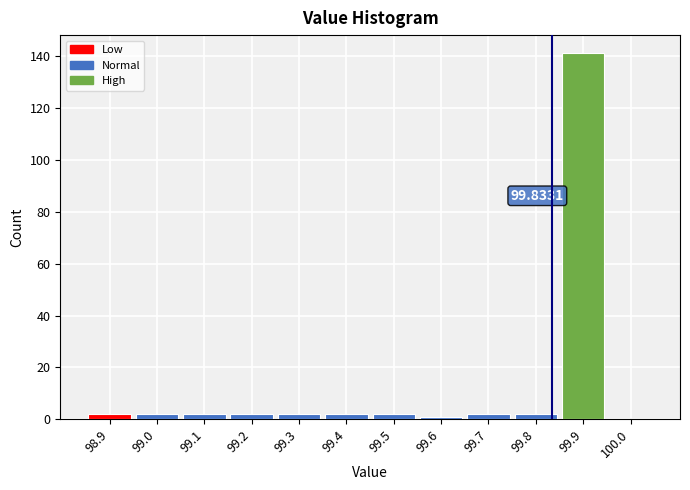

Over which range of the x-axis is the bar tallest?

99.85 to 99.95